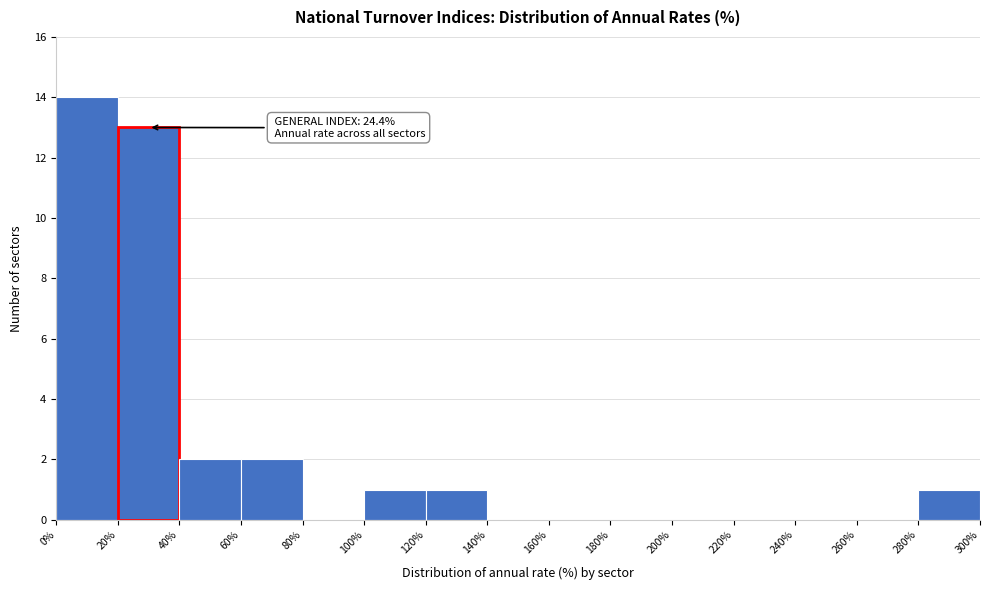

Over which range of the x-axis is the bar tallest?

0% to 20%